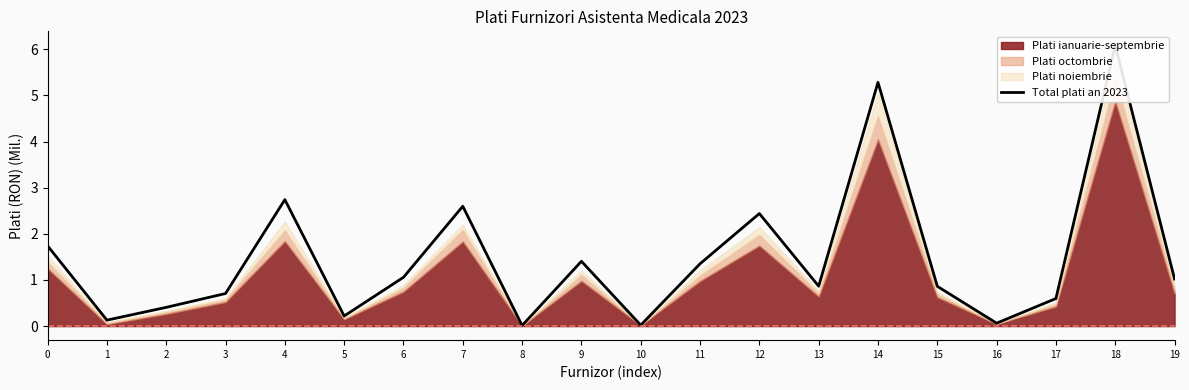

What value does the data have at 6?

1.1